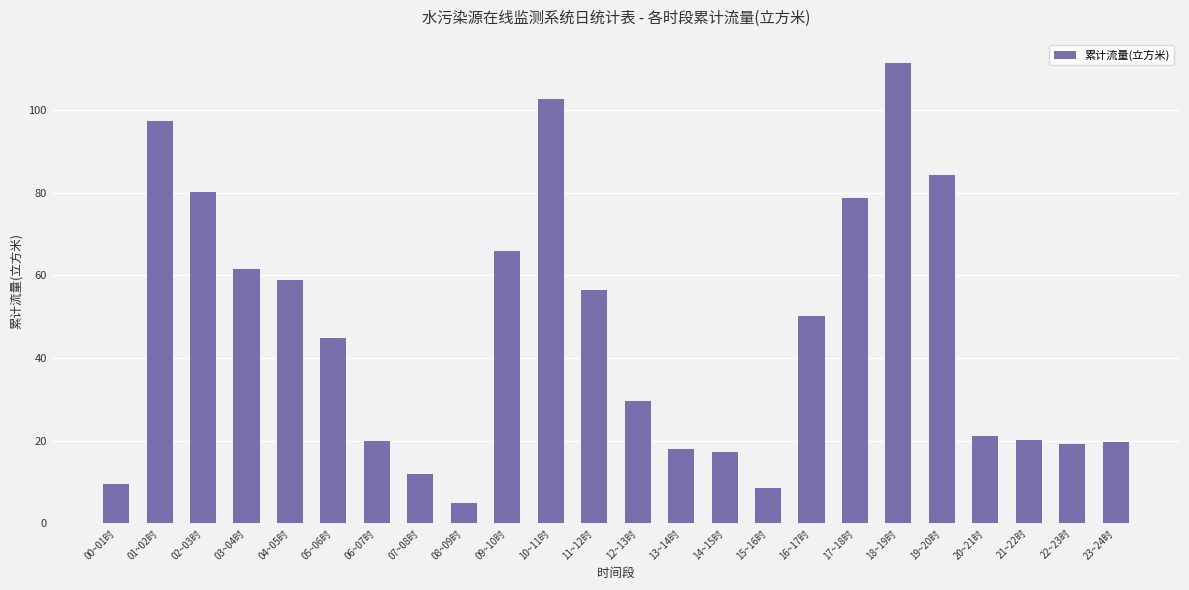

At which category does the chart reach its peak across all series?

18~19时